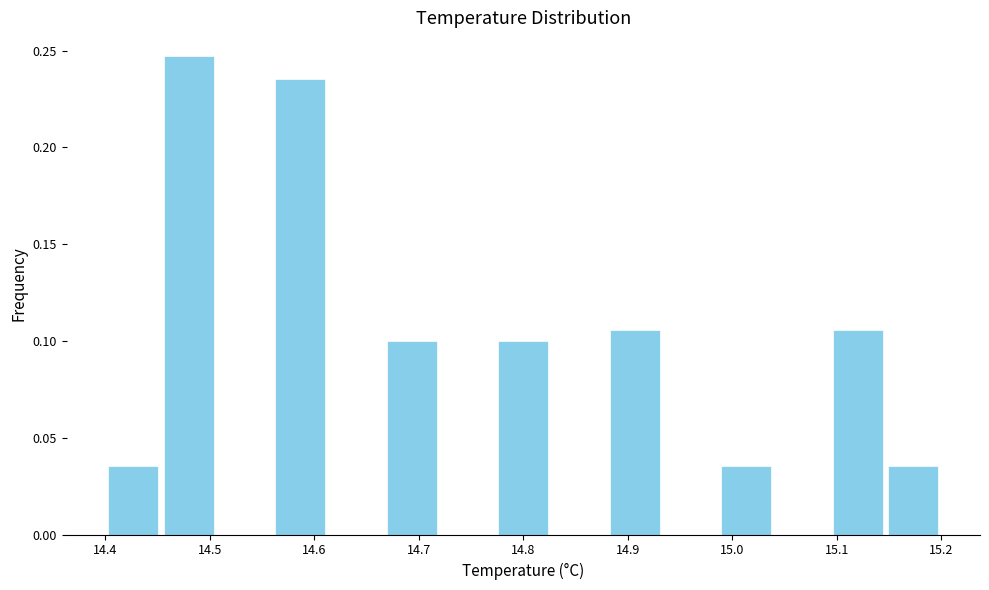

Reading left to right, list every bar in this chart as the range it spans on the x-axis followed by its height. Neither the bar edges nor the heights are printed on the chart, so give them approximately, as read against the axes.

14.40 to 14.45: 0.035
14.45 to 14.51: 0.245
14.51 to 14.56: 0
14.56 to 14.61: 0.235
14.61 to 14.67: 0
14.67 to 14.72: 0.100
14.72 to 14.77: 0
14.77 to 14.83: 0.100
14.83 to 14.88: 0
14.88 to 14.93: 0.105
14.93 to 14.99: 0
14.99 to 15.04: 0.035
15.04 to 15.09: 0
15.09 to 15.15: 0.105
15.15 to 15.20: 0.035